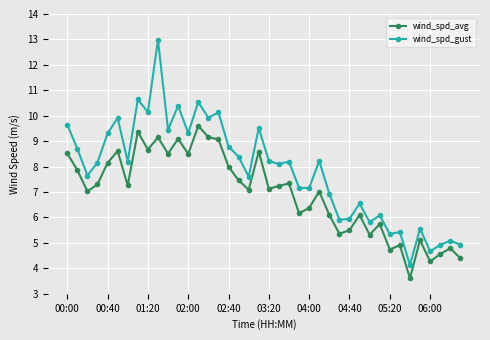

Does the chart have visible grid lines?

Yes